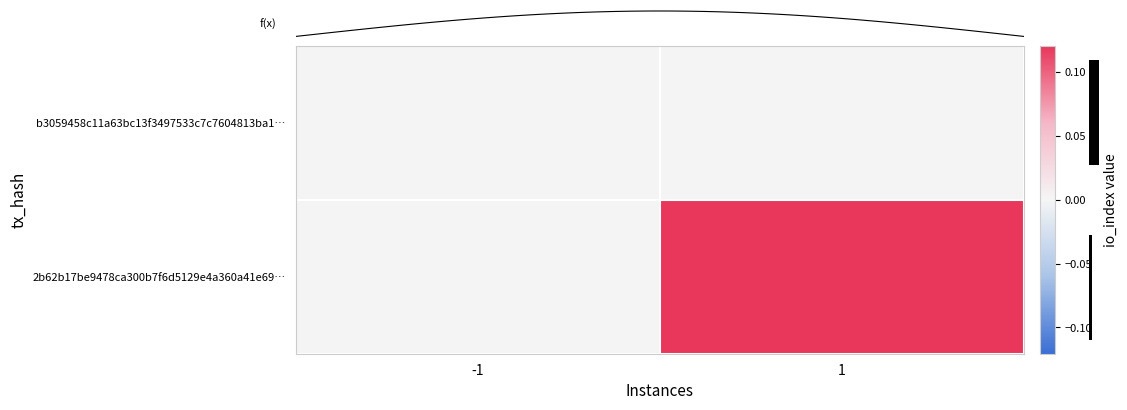

Reading left to right, what are all the values shown in this chart?

b3059458c11a63bc13f3497533c7c7604813ba1…: -1=0.0	1=0.0
2b62b17be9478ca300b7f6d5129e4a360a41e69…: -1=0.0	1=0.1